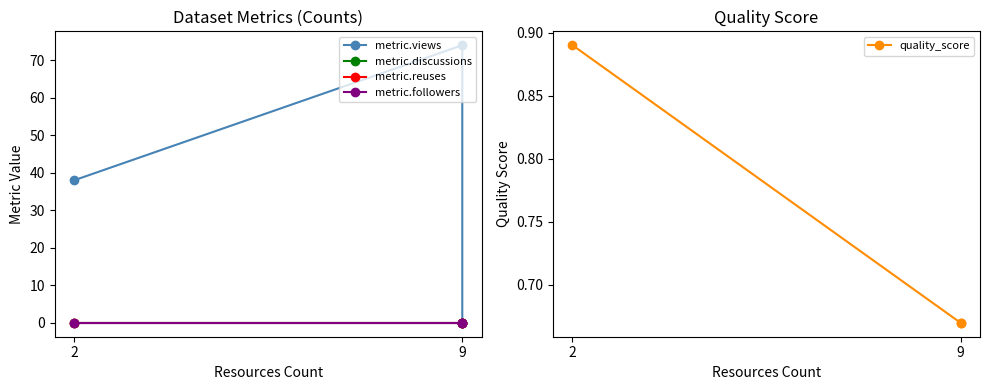

At which category is the sum across all series the highest?

9